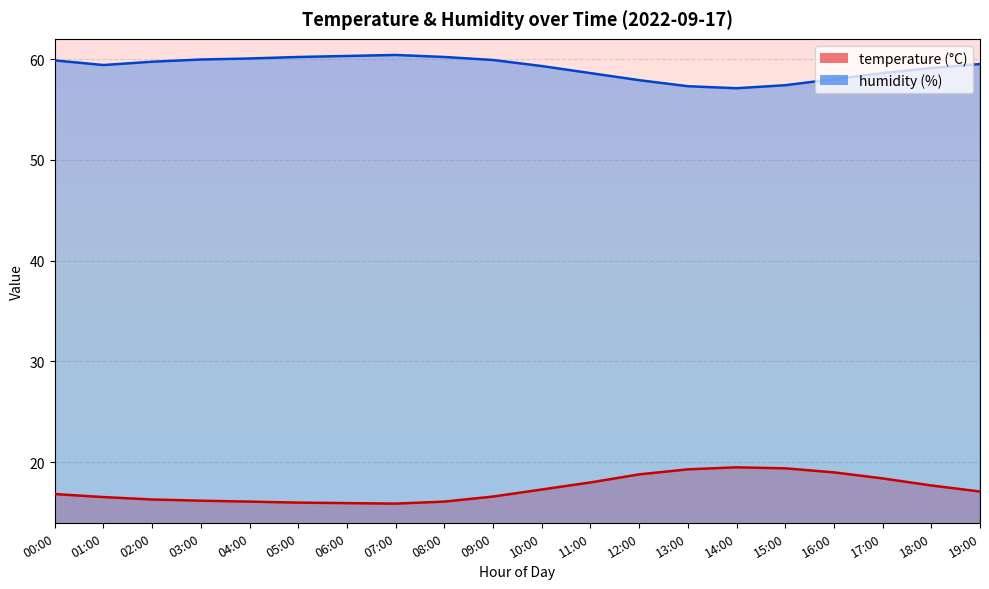

What is the sum of the temperature values at 18:00 and 09:00?

34.3